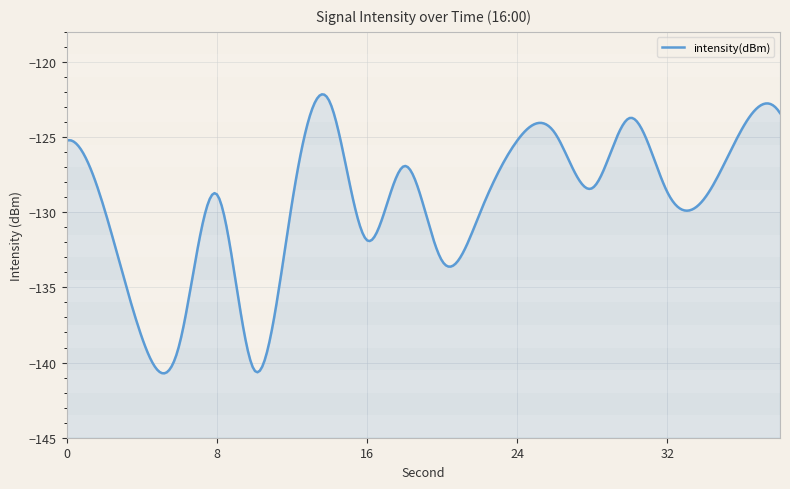

At which label is the value closest to -131?

16